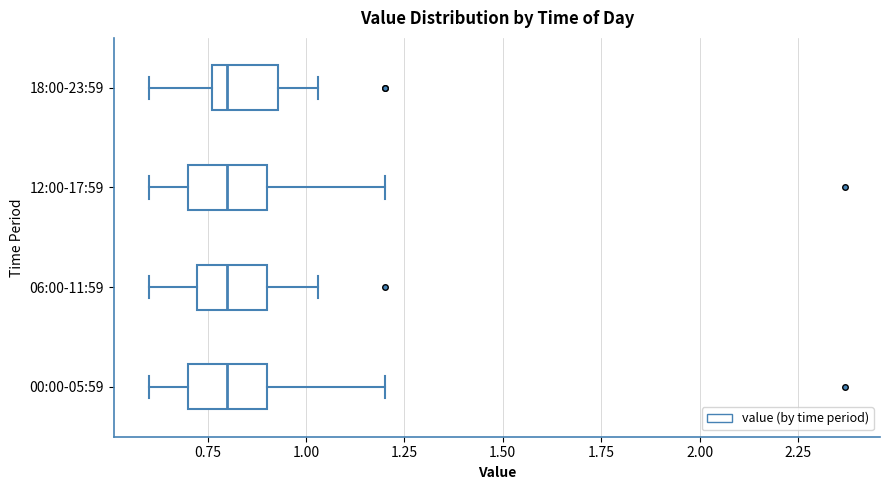

Reading bottom to top, read every box against the x-axis: the position of its median line, the range the box covers, and the ends of its whiskers. The values are not printed on the chart, so give them approximately, as read against the axis.

00:00-05:59: median 0.80, box 0.70 to 0.90, whiskers 0.60 to 1.20
06:00-11:59: median 0.80, box 0.70 to 0.90, whiskers 0.60 to 1.05
12:00-17:59: median 0.80, box 0.70 to 0.90, whiskers 0.60 to 1.20
18:00-23:59: median 0.80, box 0.75 to 0.95, whiskers 0.60 to 1.05